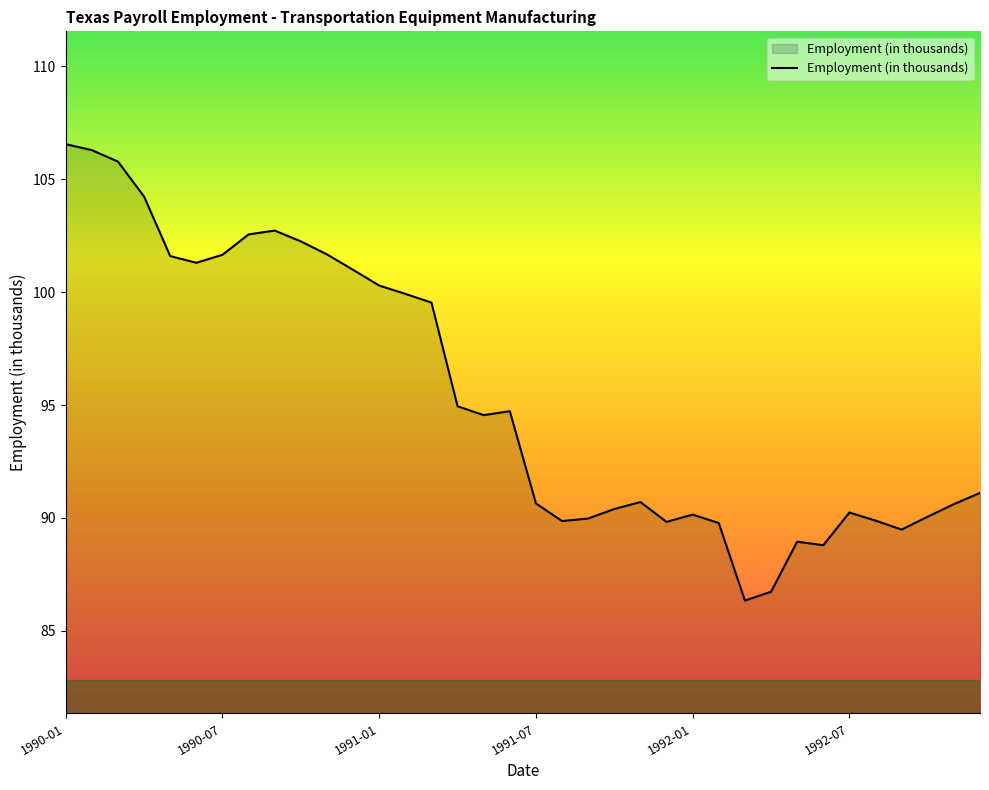

What is the greatest value displayed?

106.6